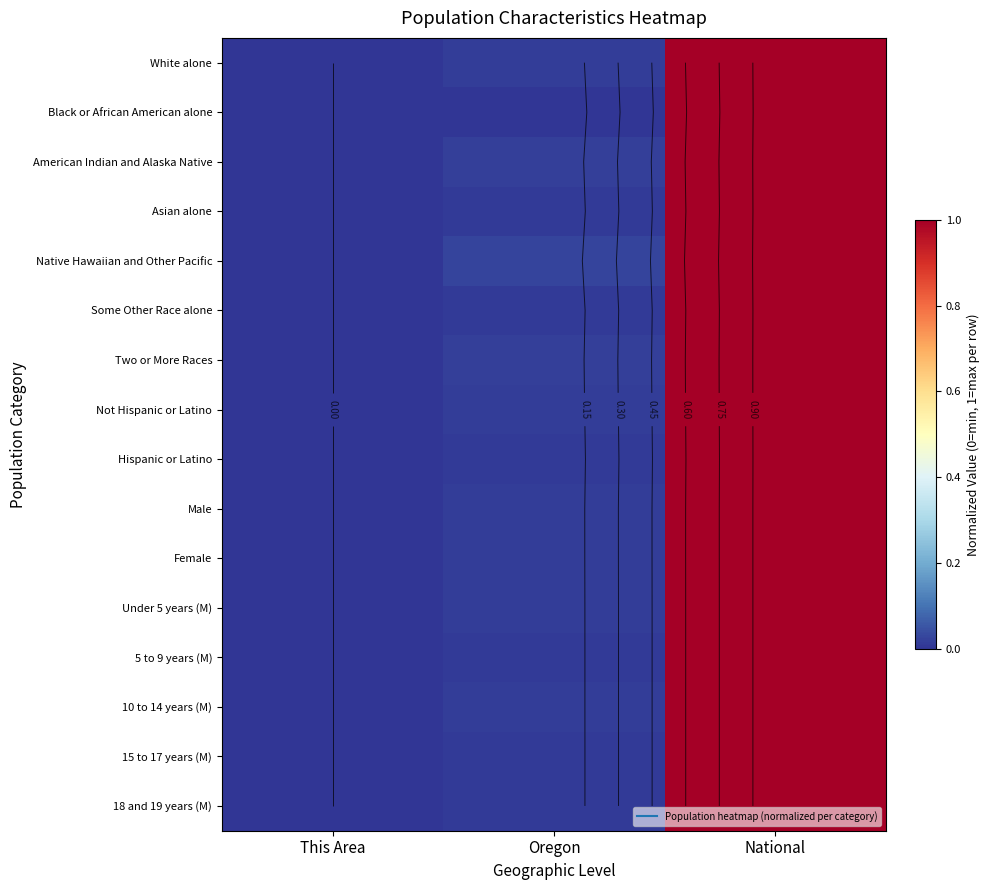

At which category is the sum across all series the highest?

National